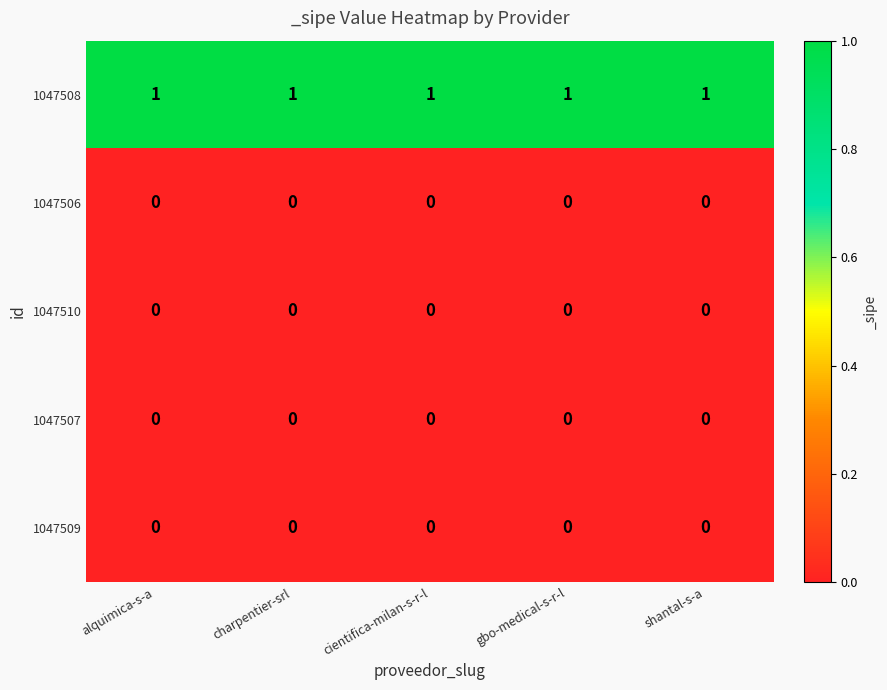

What is the sum of all 1047508 values?

5